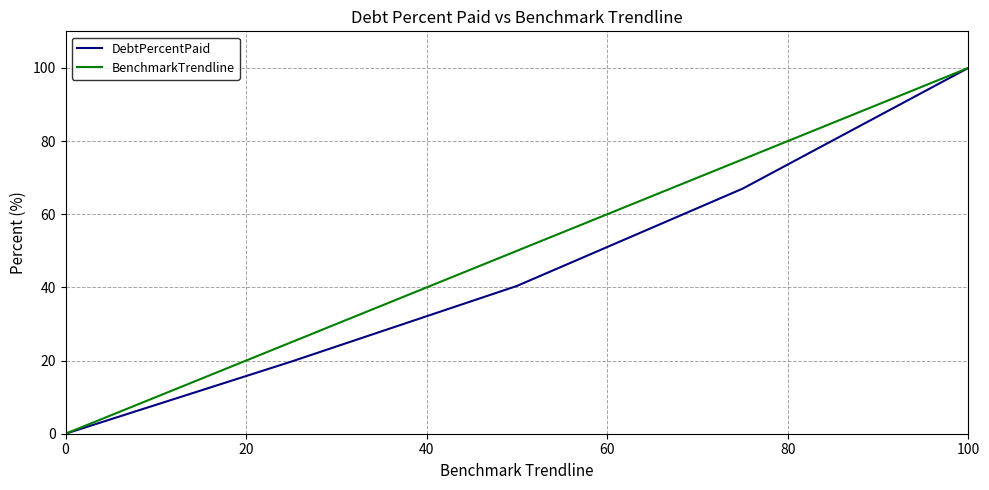

List the series in order of their overall mean, highest first.

BenchmarkTrendline, DebtPercentPaid